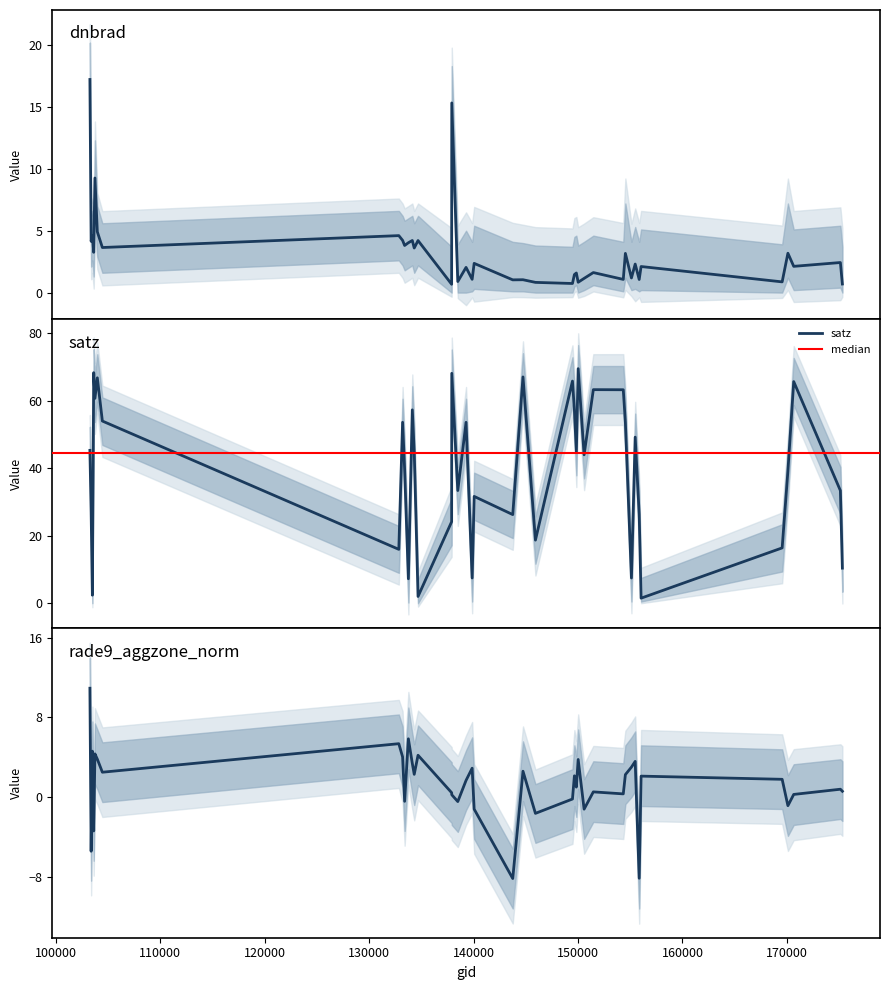

Which category has the highest value across all series?

150015